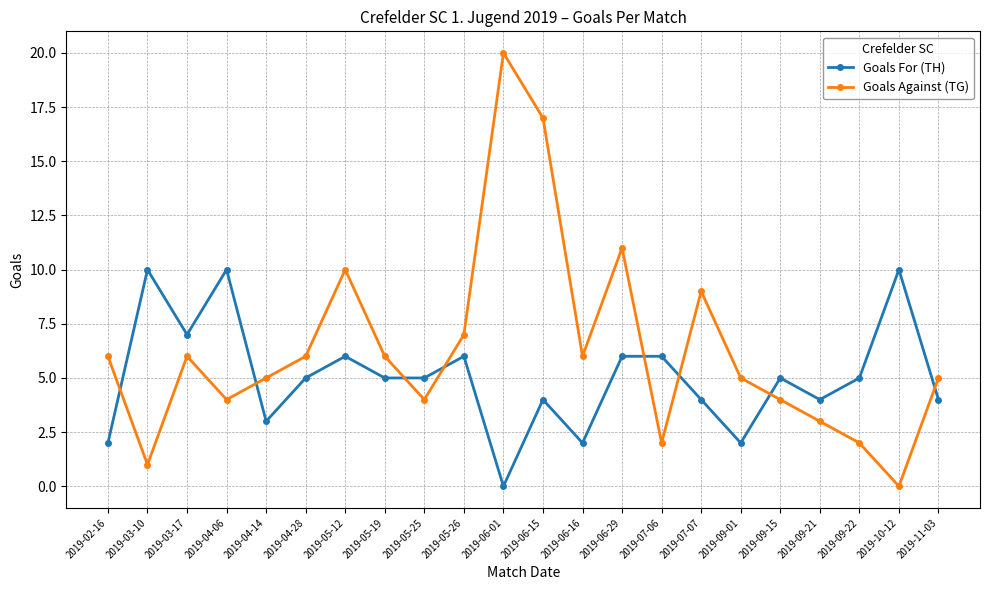

How many positive values does the Goals Against (TG) series have?

21